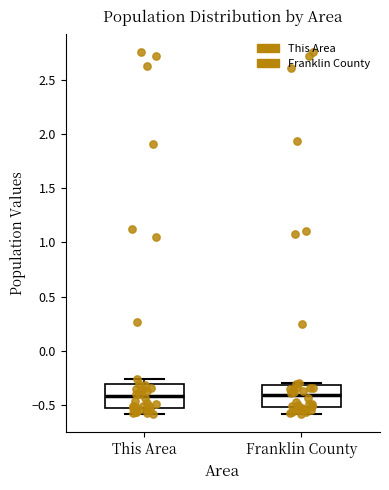

Reading left to right, read every box against the y-axis: the position of its median line, the range the box covers, and the ends of its whiskers. The values are not printed on the chart, so give them approximately, as read against the axis.

This Area: median -0.40, box -0.50 to -0.30, whiskers -0.60 to -0.25
Franklin County: median -0.40, box -0.50 to -0.30, whiskers -0.60 to -0.30